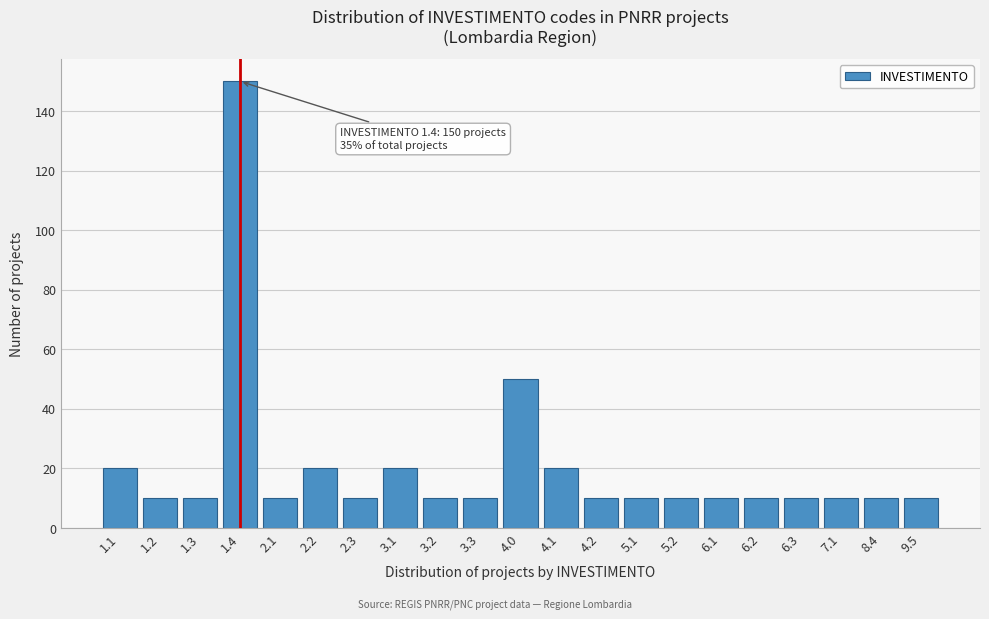

Reading right to left, extract all data points from this chart.

9.5=10	8.4=10	7.1=10	6.3=10	6.2=10	6.1=10	5.2=10	5.1=10	4.2=10	4.1=20	4.0=50	3.3=10	3.2=10	3.1=20	2.3=10	2.2=20	2.1=10	1.4=150	1.3=10	1.2=10	1.1=20